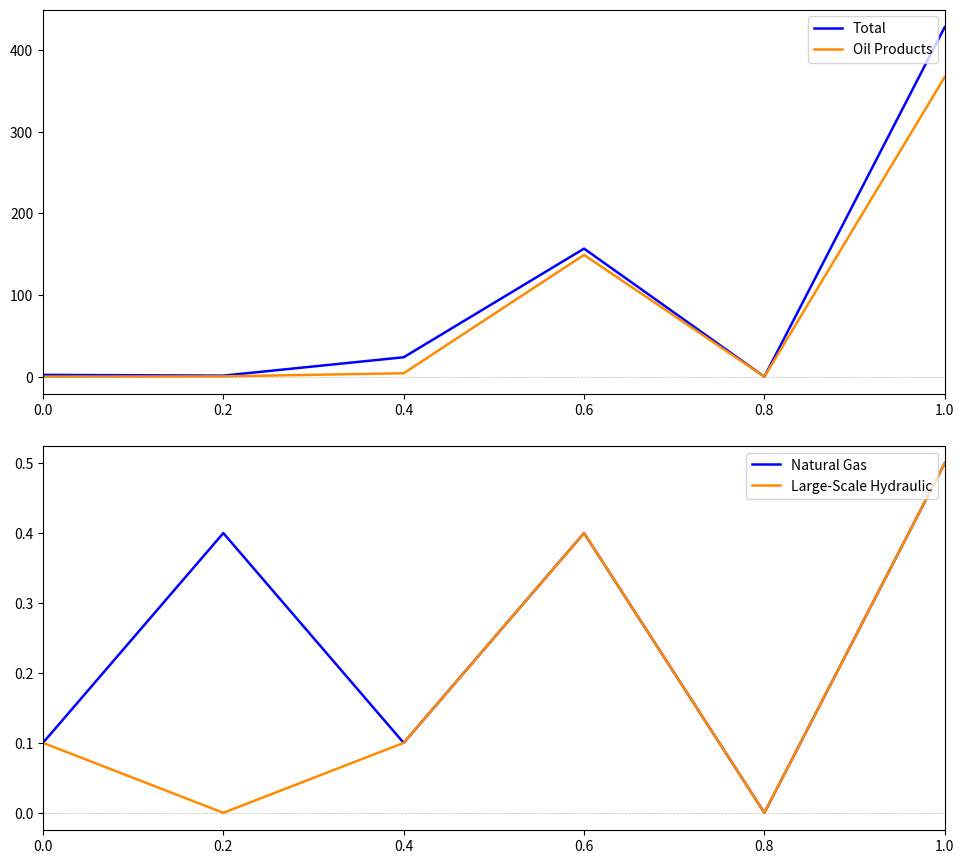

Reading left to right, list all the values displayed in this chart.

Total: 2.2	1.3	23.8	156.9	0.0	428.4
Oil Products: 0.1	0.4	4.2	149.2	0.0	367.3
Natural Gas: 0.1	0.4	0.1	0.4	0.0	0.5
Large-Scale Hydraulic: 0.1	0.0	0.1	0.4	0.0	0.5